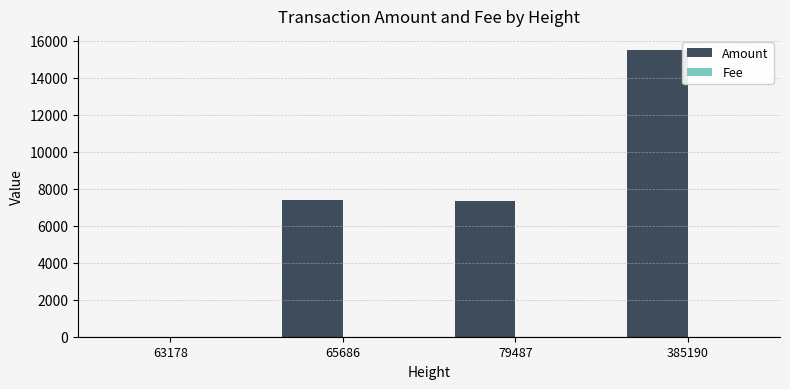

Which series has the largest total across all categories?

Amount